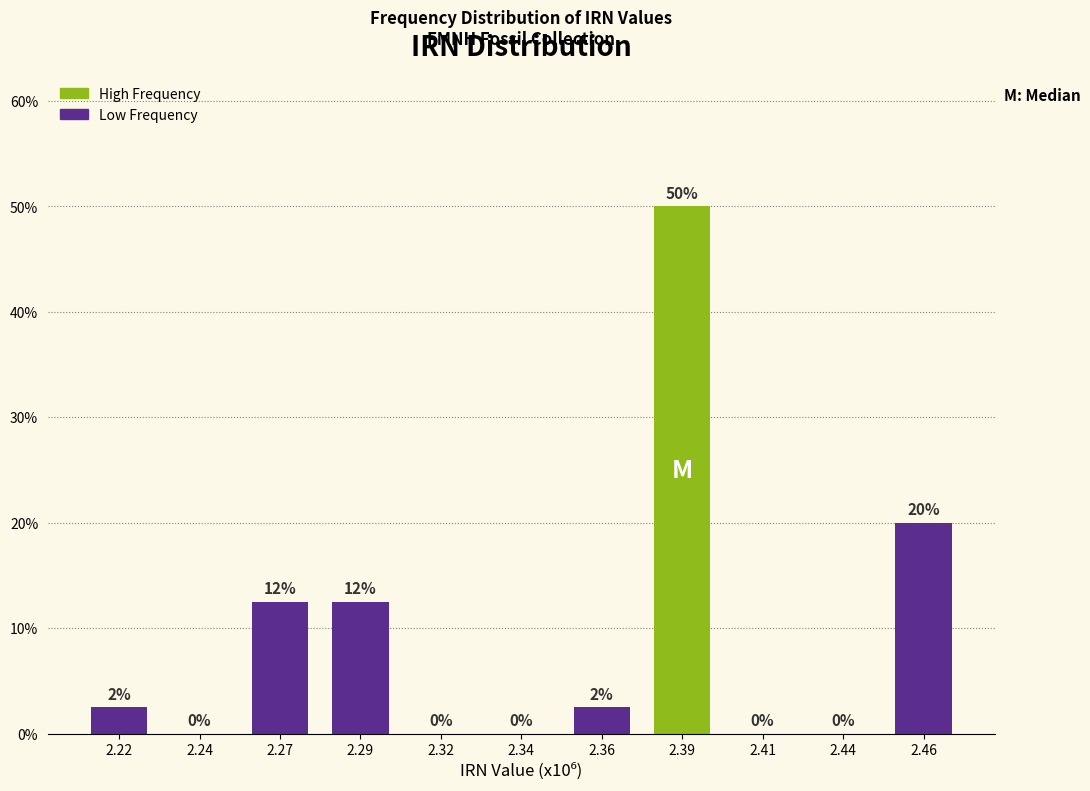

Which category has the highest value across all series?

2.39